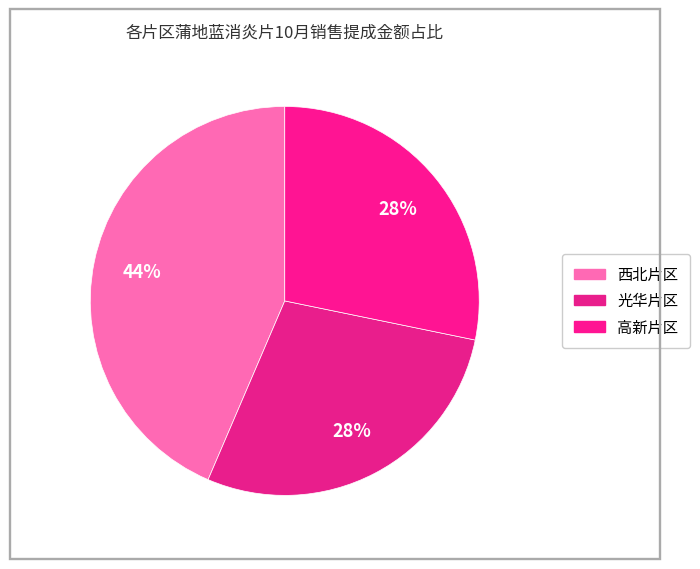

What is the ratio of the value at 高新片区 to the value at 西北片区?

0.6